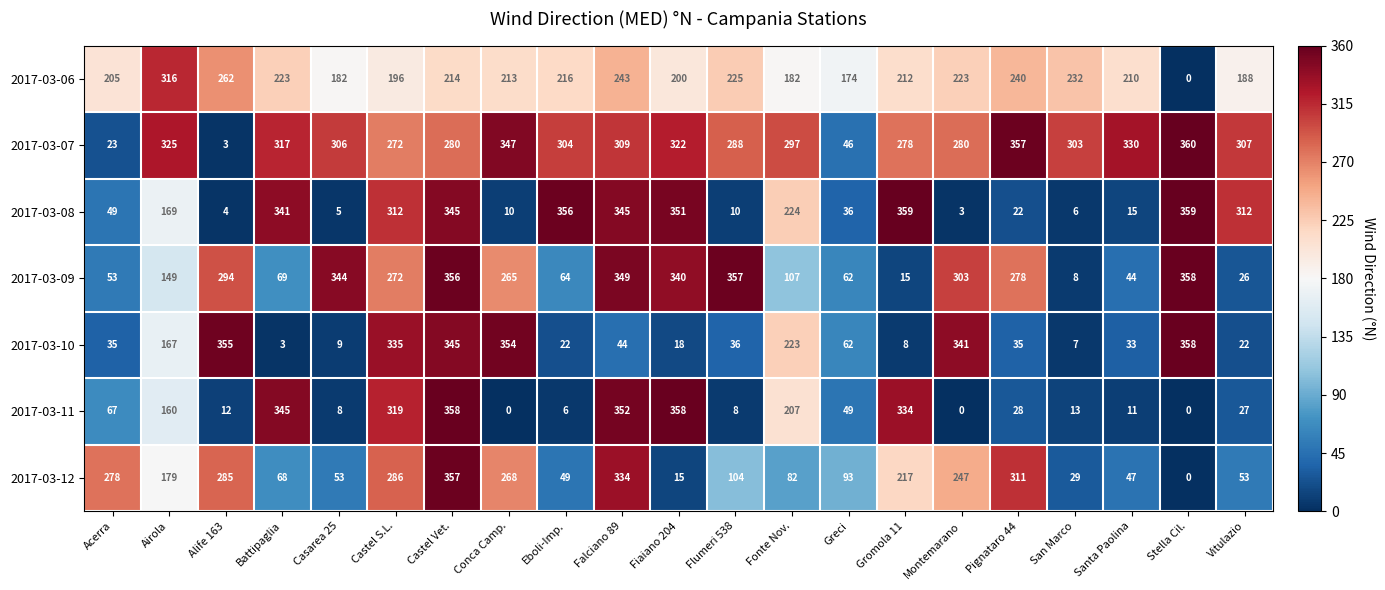

At Flumeri 538, list the series in order from smallest to largest.

2017-03-11, 2017-03-08, 2017-03-10, 2017-03-12, 2017-03-06, 2017-03-07, 2017-03-09